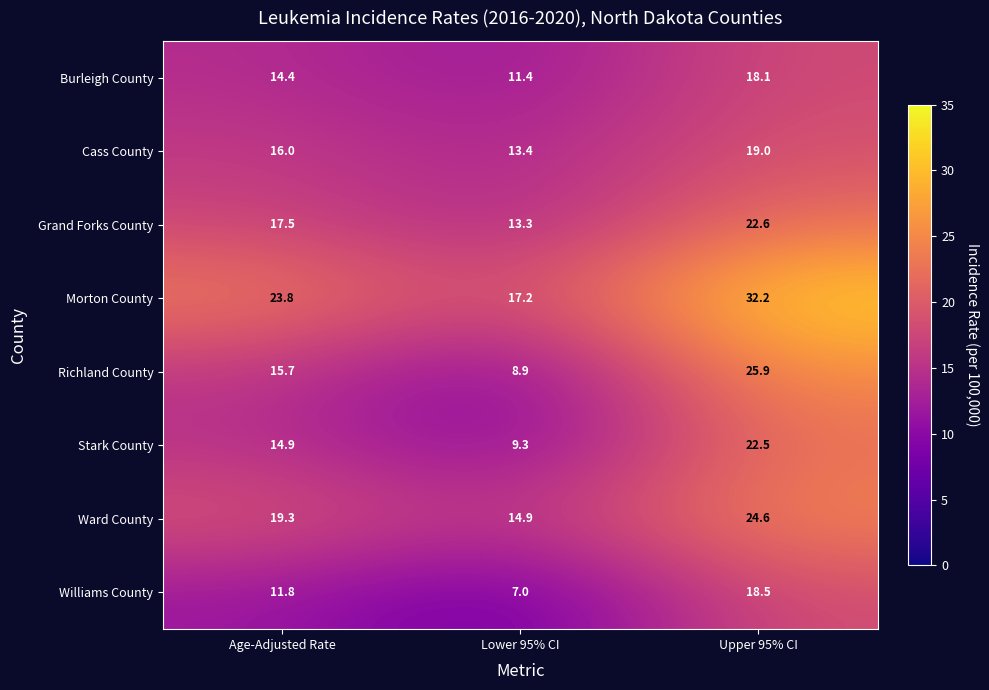

What is the difference between the Williams County values at Lower 95% CI and Age-Adjusted Rate?

4.8